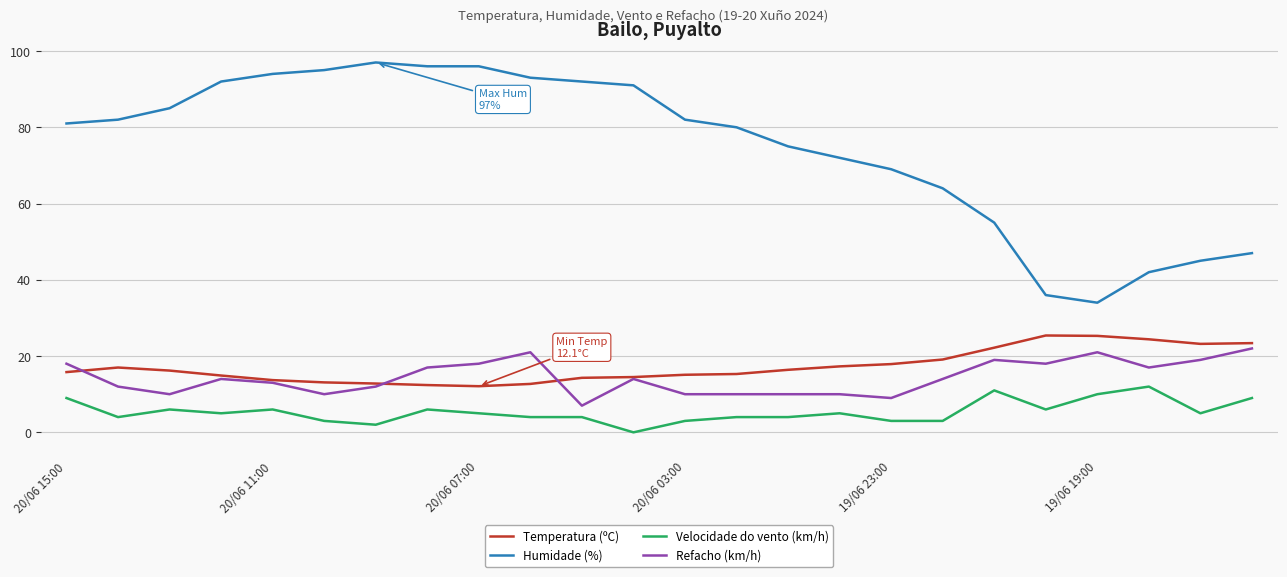

How many values in Velocidade do vento (km/h) are above zero?

23